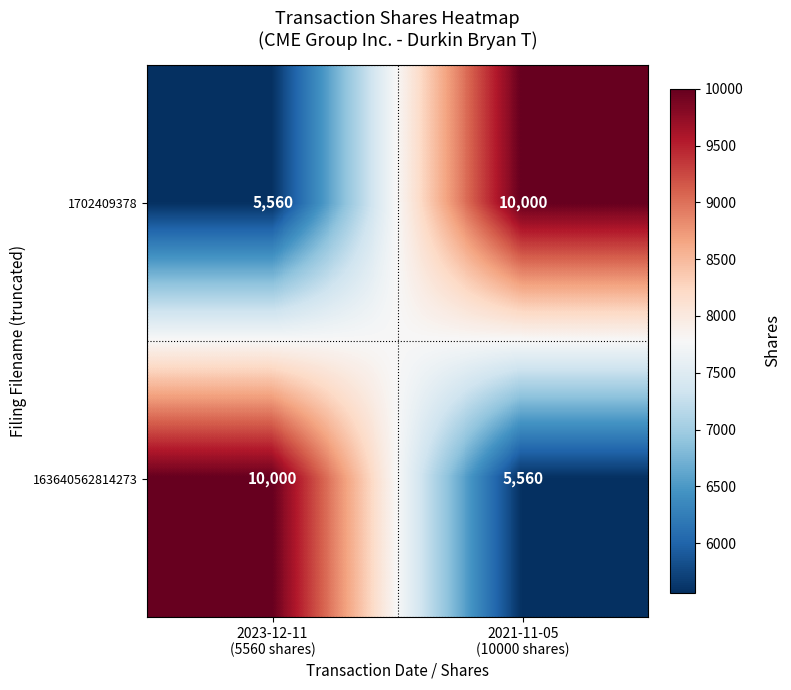

At how many categories does at least one series exceed 7771?

2